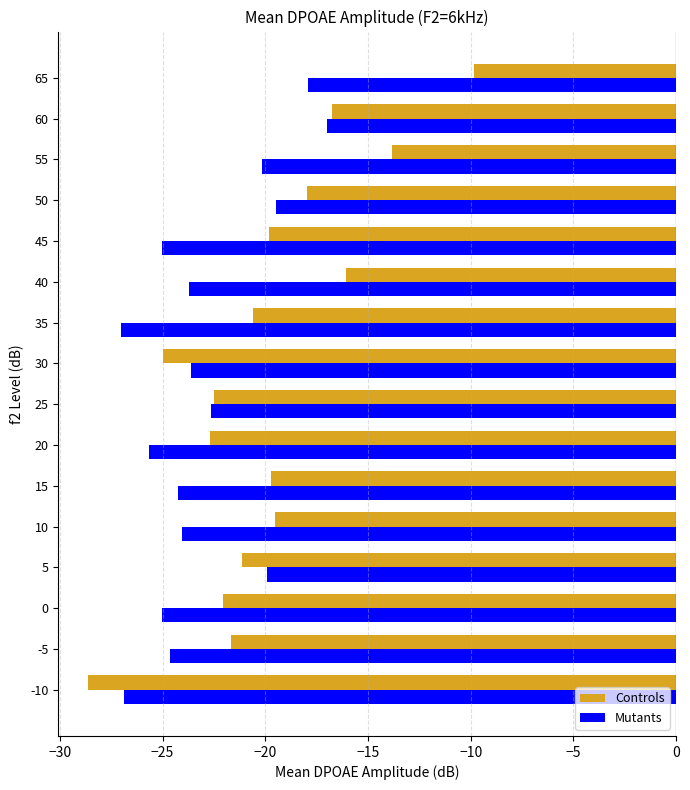

Rank the series by their average value, from highest to lowest.

Controls, Mutants